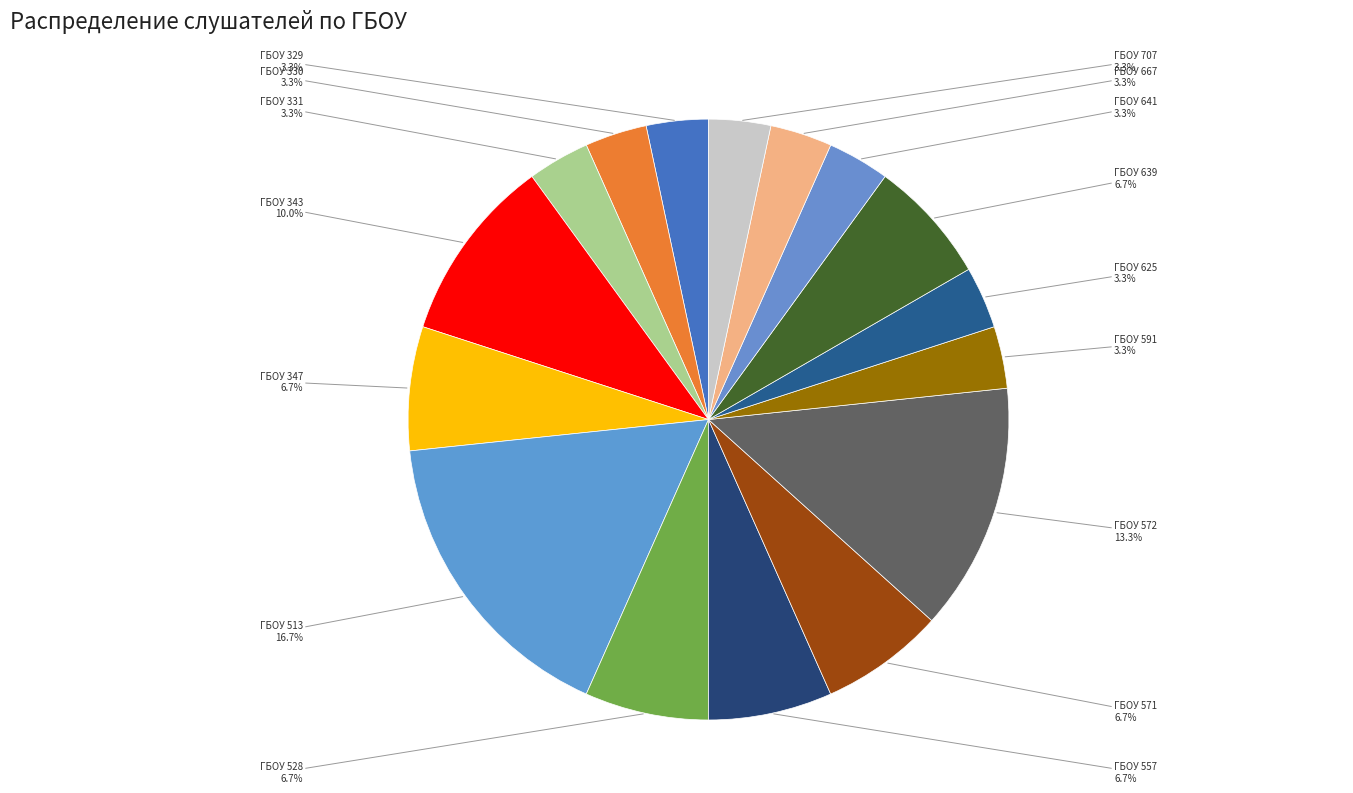

How many segments does this pie chart have?

16